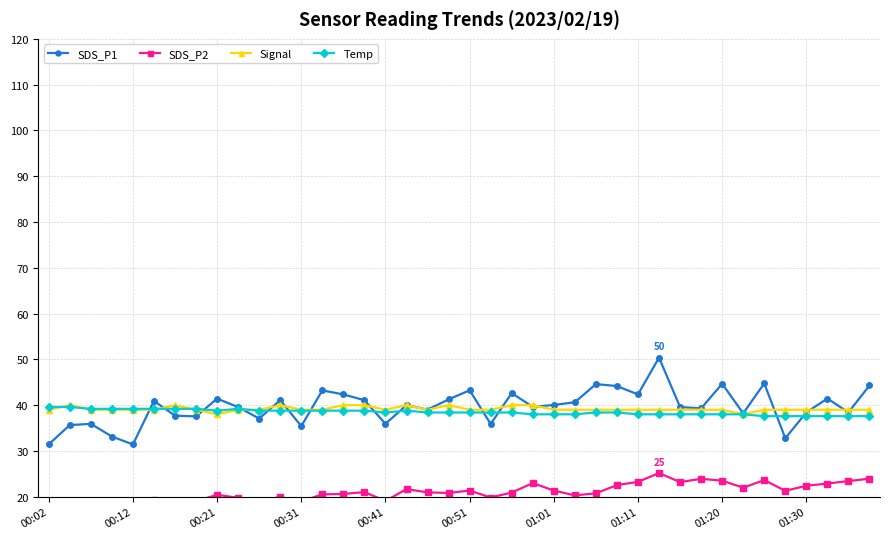

At which category does the chart reach its minimum across all series?

00:02